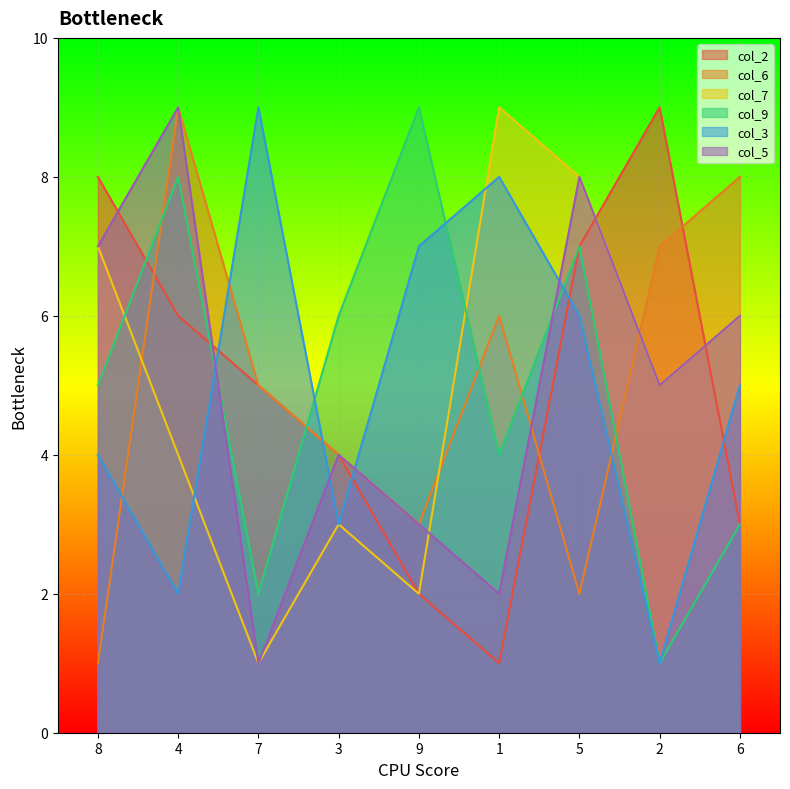

How many intersections are there between col_5 and col_2?

4